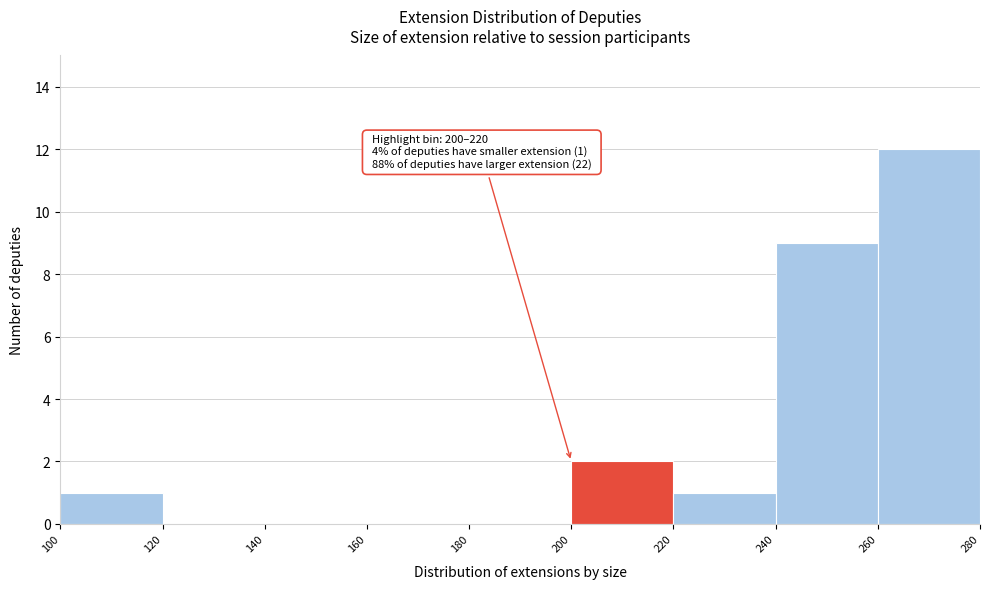

Which range on the x-axis has the tallest bar?

260 to 280